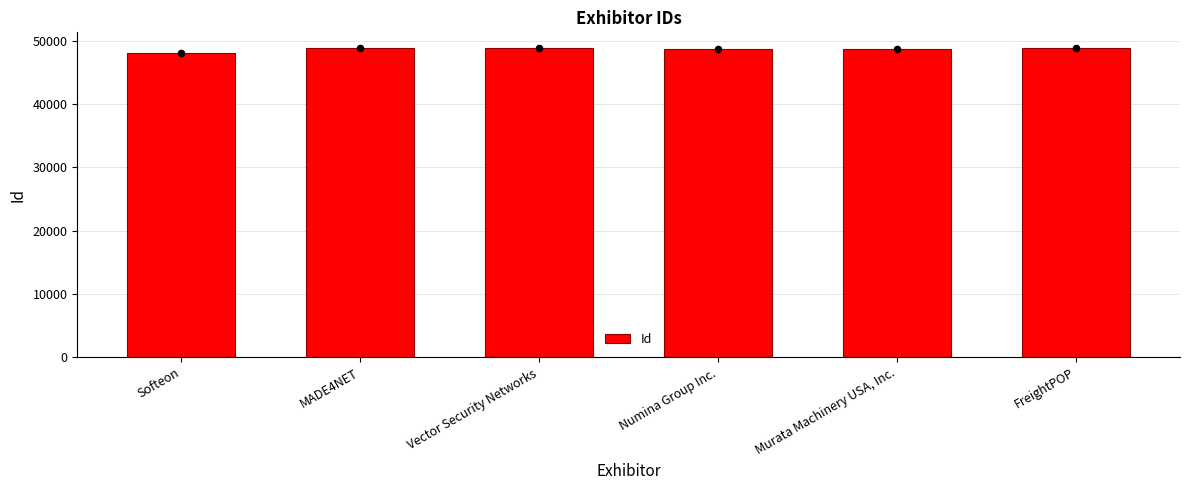

What is the change in value from Murata Machinery USA, Inc. to FreightPOP?

+84